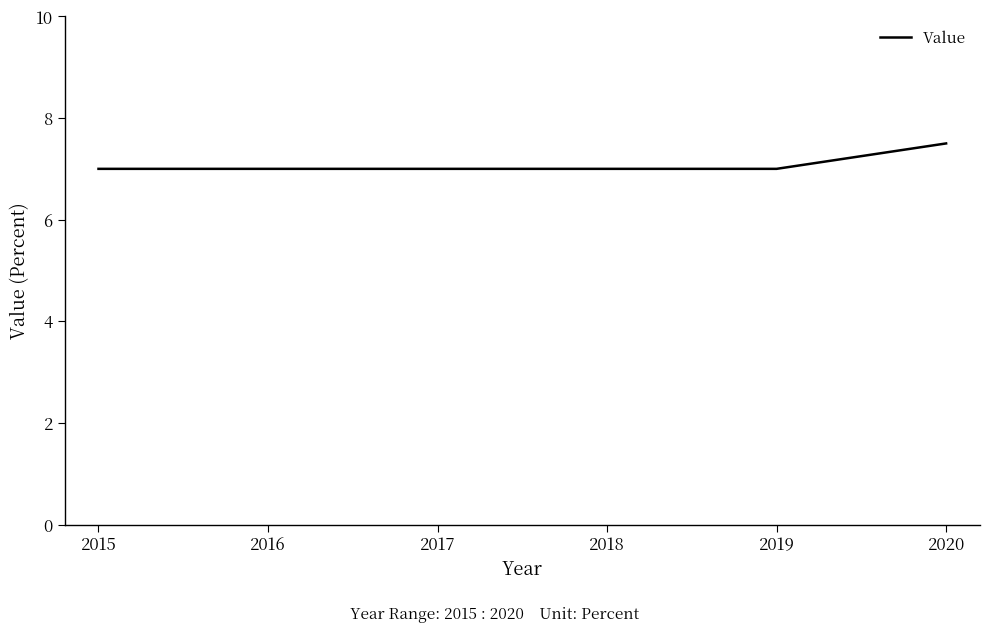

What is the greatest value displayed?

7.5